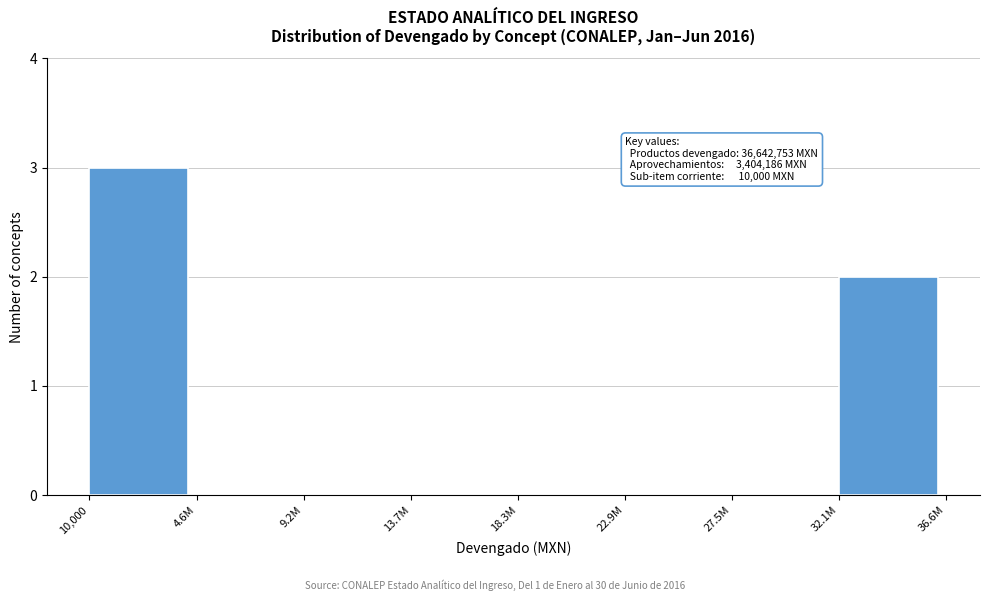

Reading left to right, transcribe all the data shown in this chart.

10,000=3	4.6M=0	9.2M=0	13.7M=0	18.3M=0	22.9M=0	27.5M=0	32.1M=2